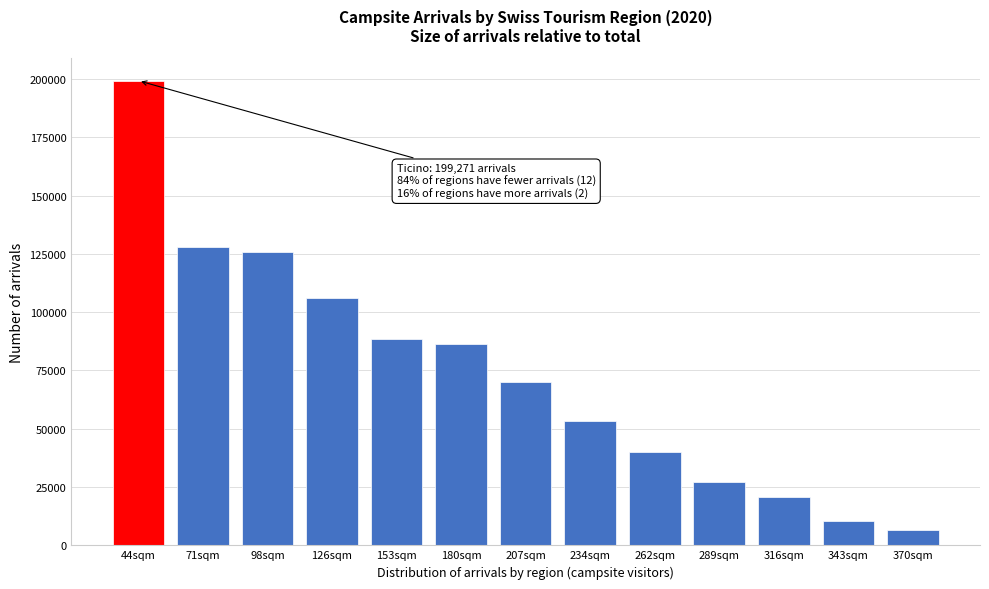

Reading right to left, what are all the values shown in this chart?

6578	10368	20741	27231	40202	53447	69901	86451	88525	106294	125886	127952	199271